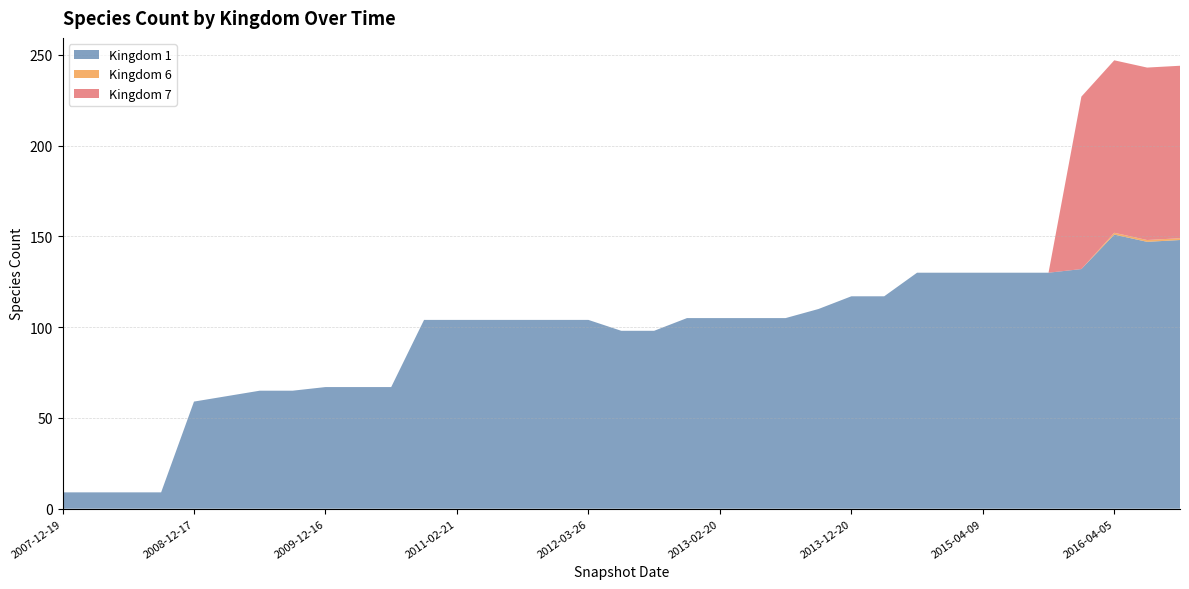

Reading left to right, extract all data points from this chart.

1: 2007-12-19=9	2008-04-01=9	2008-06-27=9	2008-10-10=9	2008-12-17=59	2009-04-06=62	2009-06-17=65	2009-09-25=65	2009-12-16=67	2010-04-01=67	2010-07-26=67	2010-11-17=104	2011-02-21=104	2011-06-10=104	2011-09-05=104	2012-01-18=104	2012-03-26=104	2012-07-13=98	2012-10-31=98	2012-12-11=105	2013-02-20=105	2013-05-21=105	2013-07-09=105	2013-09-10=110	2013-12-20=117	2014-03-28=117	2014-09-08=130	2015-01-19=130	2015-04-09=130	2015-07-03=130	2015-10-01=130	2016-01-04=132	2016-04-05=151	2016-07-04=147	2016-10-07=148
6: 2007-12-19=0	2008-04-01=0	2008-06-27=0	2008-10-10=0	2008-12-17=0	2009-04-06=0	2009-06-17=0	2009-09-25=0	2009-12-16=0	2010-04-01=0	2010-07-26=0	2010-11-17=0	2011-02-21=0	2011-06-10=0	2011-09-05=0	2012-01-18=0	2012-03-26=0	2012-07-13=0	2012-10-31=0	2012-12-11=0	2013-02-20=0	2013-05-21=0	2013-07-09=0	2013-09-10=0	2013-12-20=0	2014-03-28=0	2014-09-08=0	2015-01-19=0	2015-04-09=0	2015-07-03=0	2015-10-01=0	2016-01-04=0	2016-04-05=1	2016-07-04=1	2016-10-07=1
7: 2007-12-19=0	2008-04-01=0	2008-06-27=0	2008-10-10=0	2008-12-17=0	2009-04-06=0	2009-06-17=0	2009-09-25=0	2009-12-16=0	2010-04-01=0	2010-07-26=0	2010-11-17=0	2011-02-21=0	2011-06-10=0	2011-09-05=0	2012-01-18=0	2012-03-26=0	2012-07-13=0	2012-10-31=0	2012-12-11=0	2013-02-20=0	2013-05-21=0	2013-07-09=0	2013-09-10=0	2013-12-20=0	2014-03-28=0	2014-09-08=0	2015-01-19=0	2015-04-09=0	2015-07-03=0	2015-10-01=0	2016-01-04=95	2016-04-05=95	2016-07-04=95	2016-10-07=95